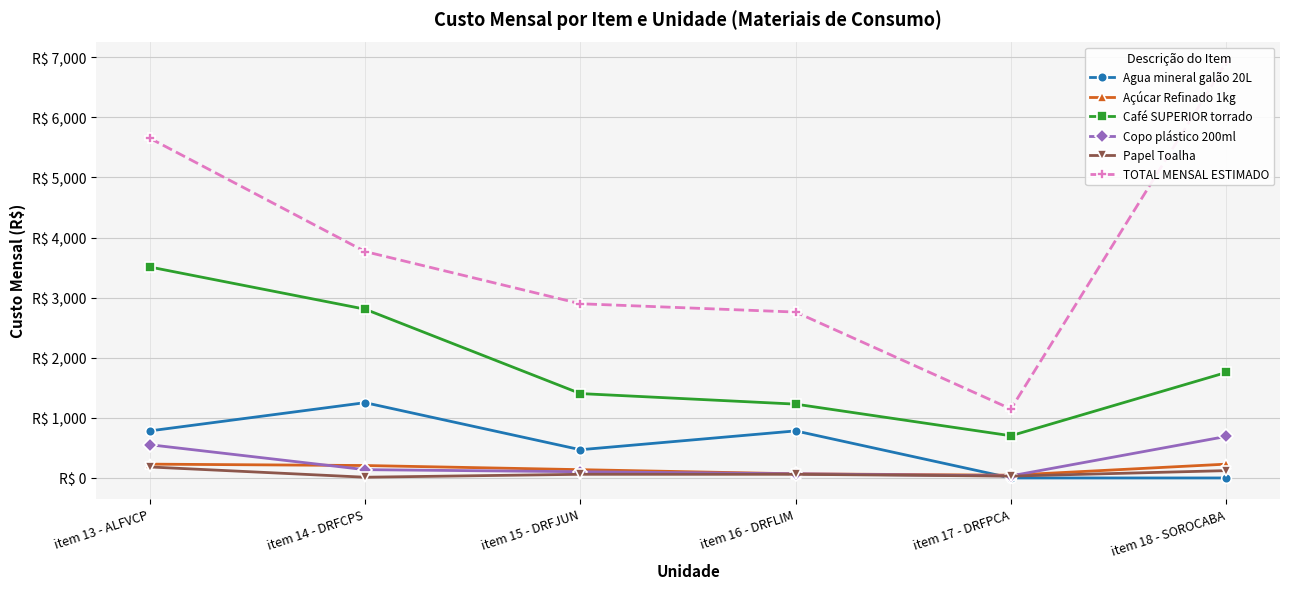

True or false: Açúcar Refinado 1kg has more than 0 points higher than both neighbors.

False